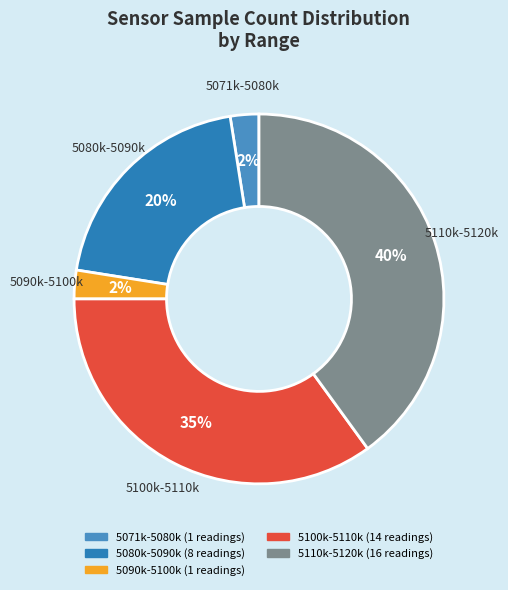

How many slices are in this pie chart?

5